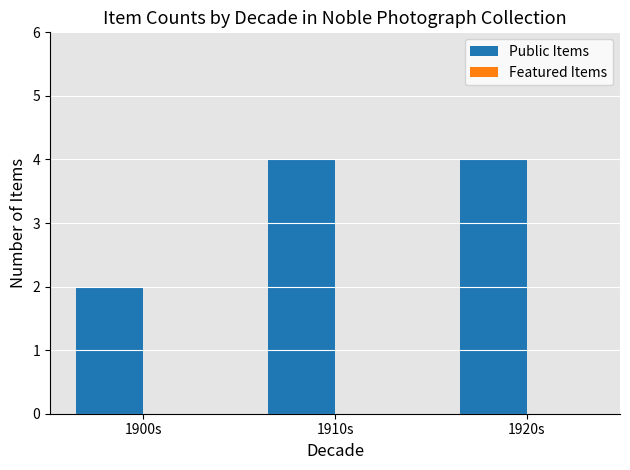

Approximately how many times larger is the value at 1900s compared to 1910s?

0.5